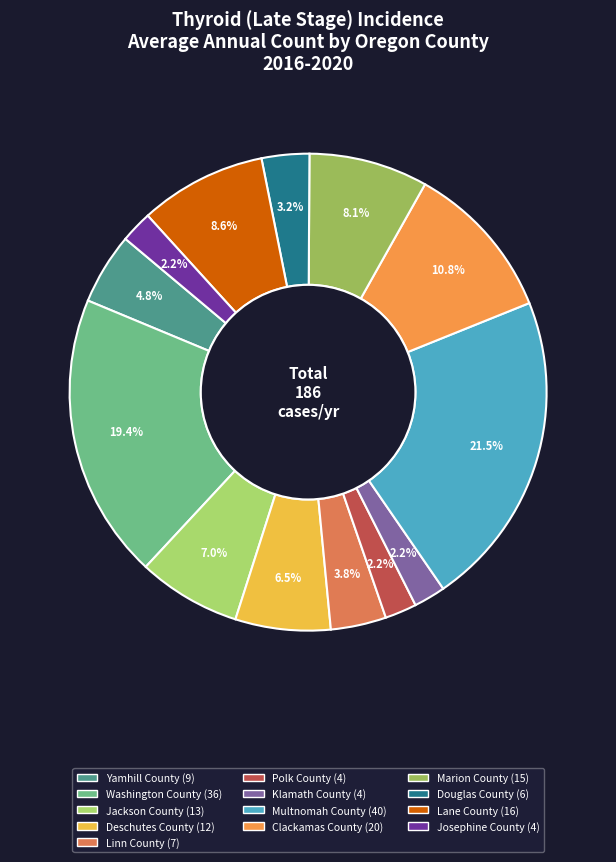

Combined, what portion of the pie is Klamath County and Marion County?

10.2%